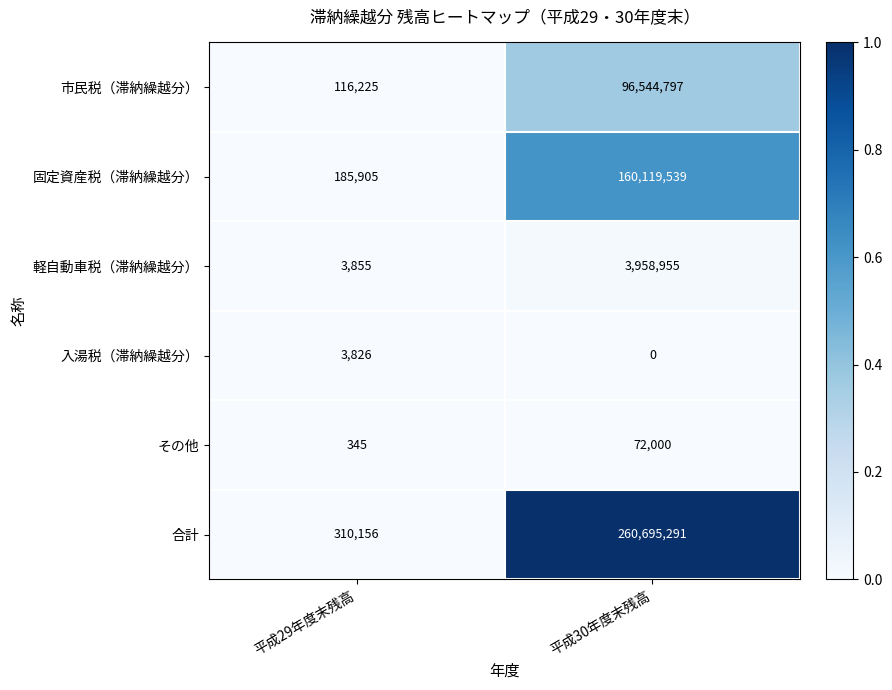

Between 平成29年度末残高 and 平成30年度末残高, which series saw the biggest shift?

合計